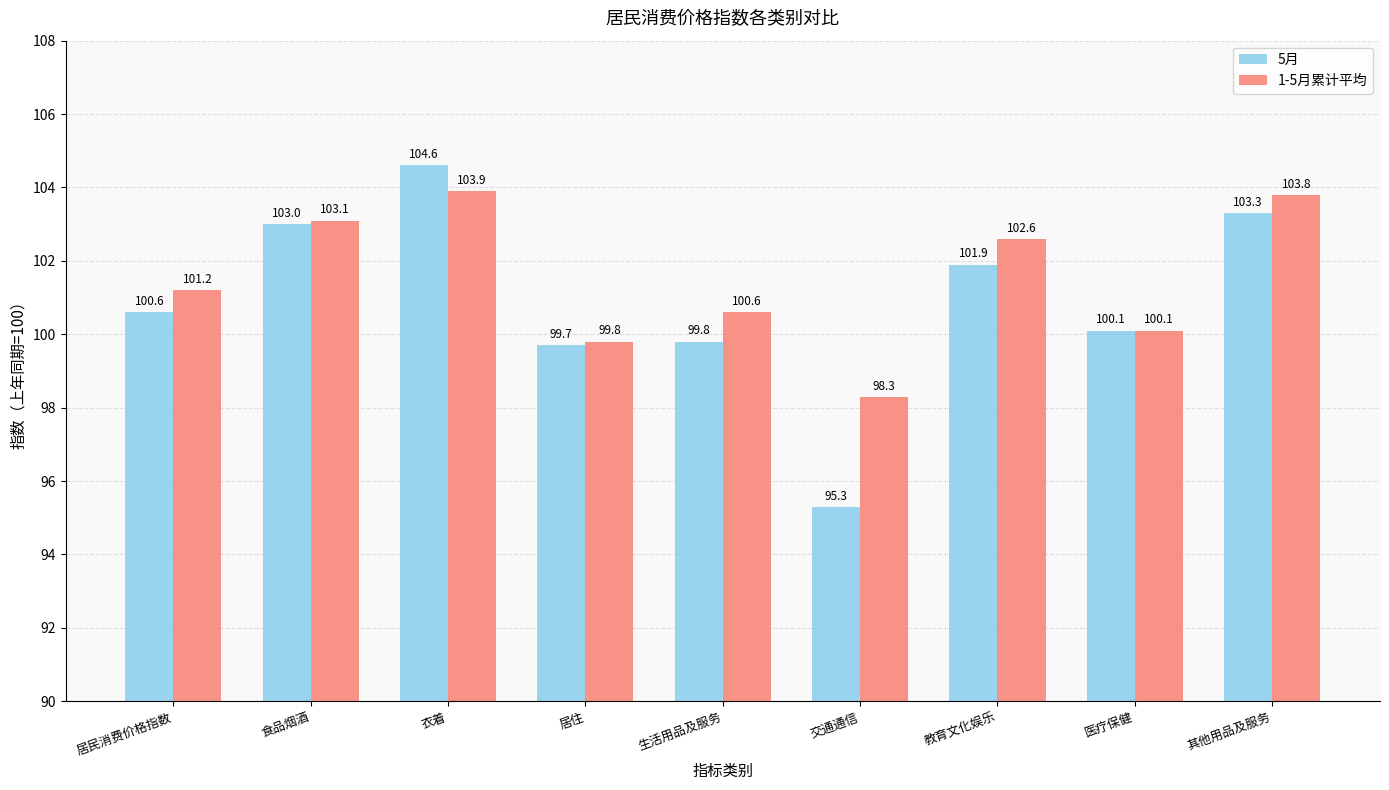

Which series has the largest total across all categories?

1-5月累计平均